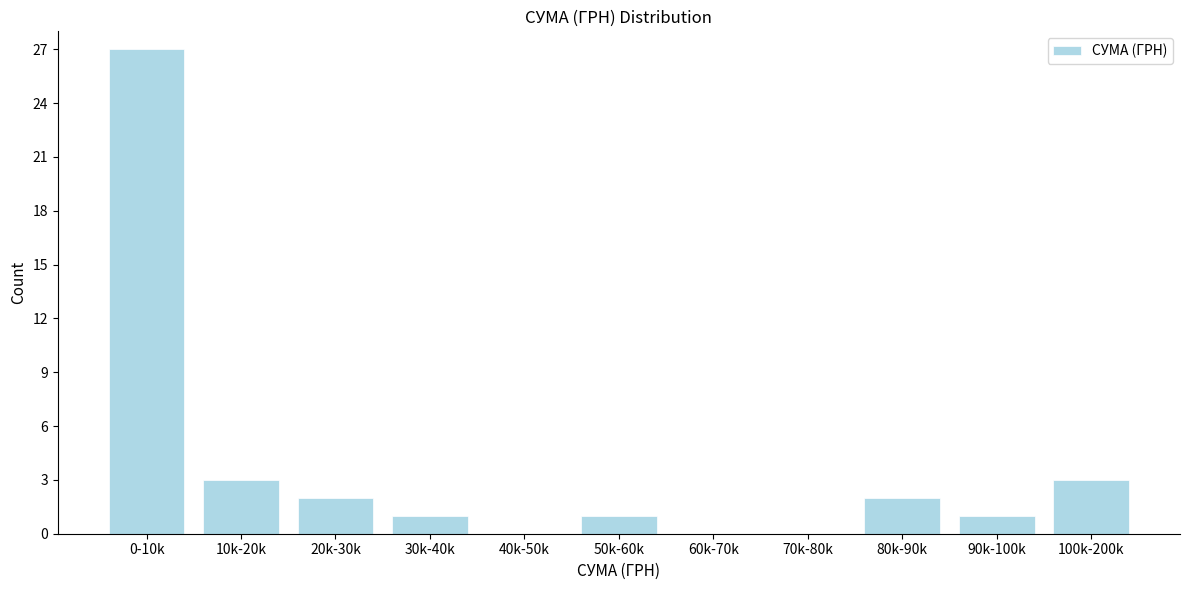

Reading left to right, list all the values displayed in this chart.

0-10k=27	10k-20k=3	20k-30k=2	30k-40k=1	40k-50k=0	50k-60k=1	60k-70k=0	70k-80k=0	80k-90k=2	90k-100k=1	100k-200k=3